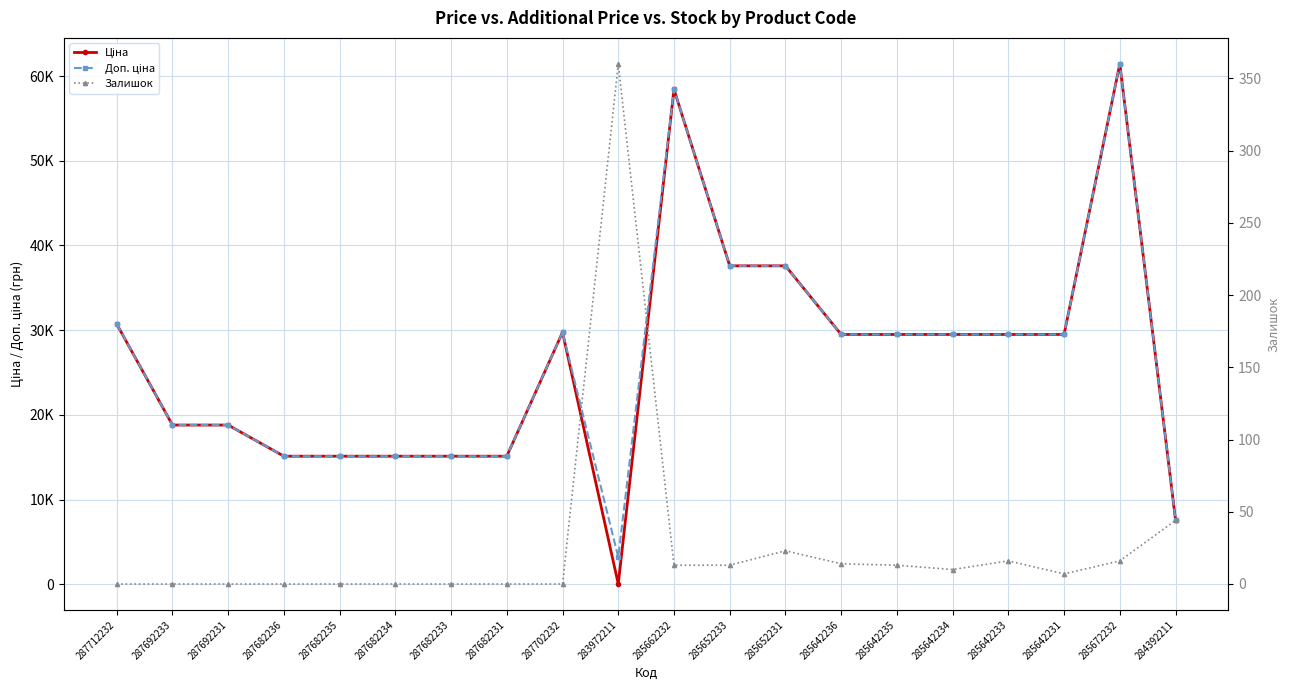

In Ціна, how many points are higher than both neighbors (excluding endpoints)?

3